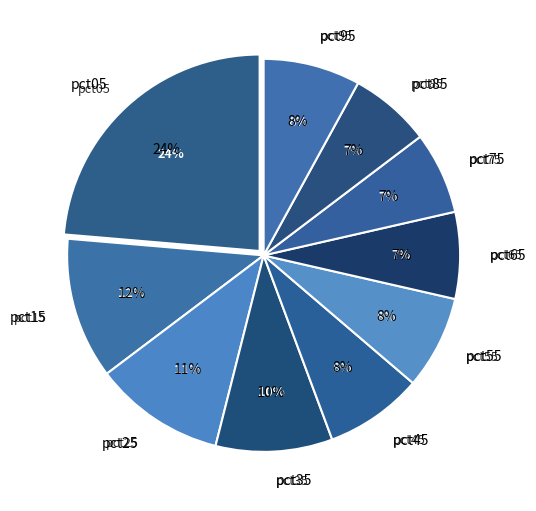

True or false: pct75 accounts for 7% of the total.

True